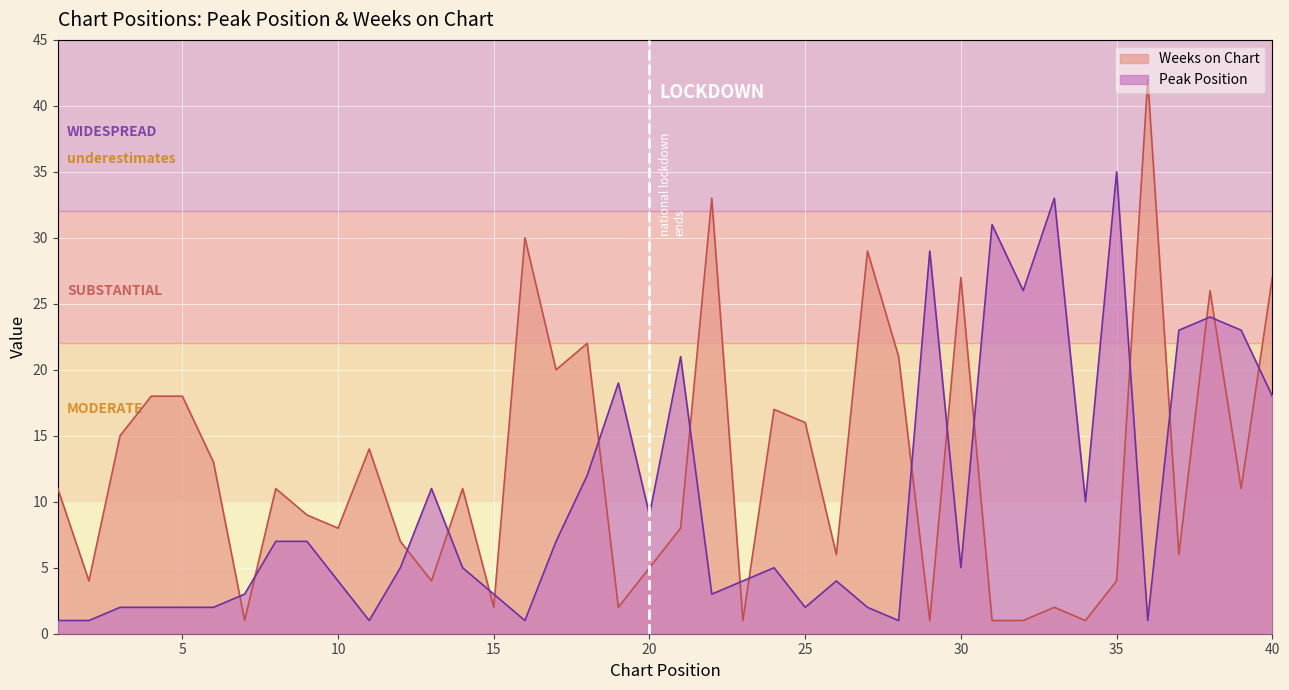

What is the highest value of the Peak Position series?

35